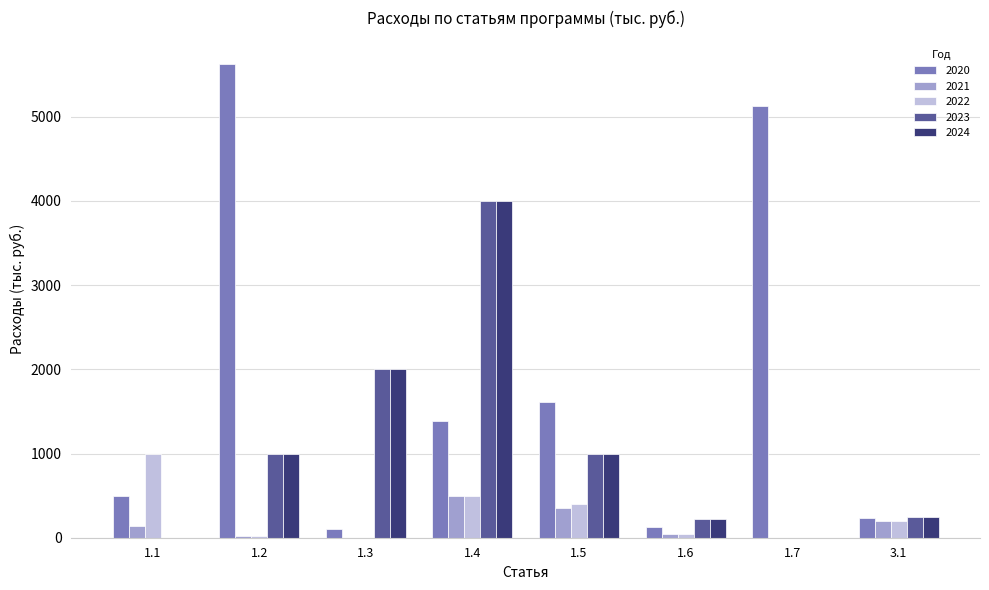

Reading left to right, extract all data points from this chart.

2020: 500.0	5625.6	100.0	1390.0	1612.5	130.2	5127.5	231.0
2021: 140.0	25.0	0.0	500.0	353.6	50.0	0.0	200.0
2022: 1000.0	25.0	0.0	500.0	400.0	50.0	0.0	200.0
2023: 0.0	1000.0	2000.0	4000.7	1000.0	223.9	0.0	250.0
2024: 0.0	1000.0	2000.0	4000.7	1000.0	223.9	0.0	250.0